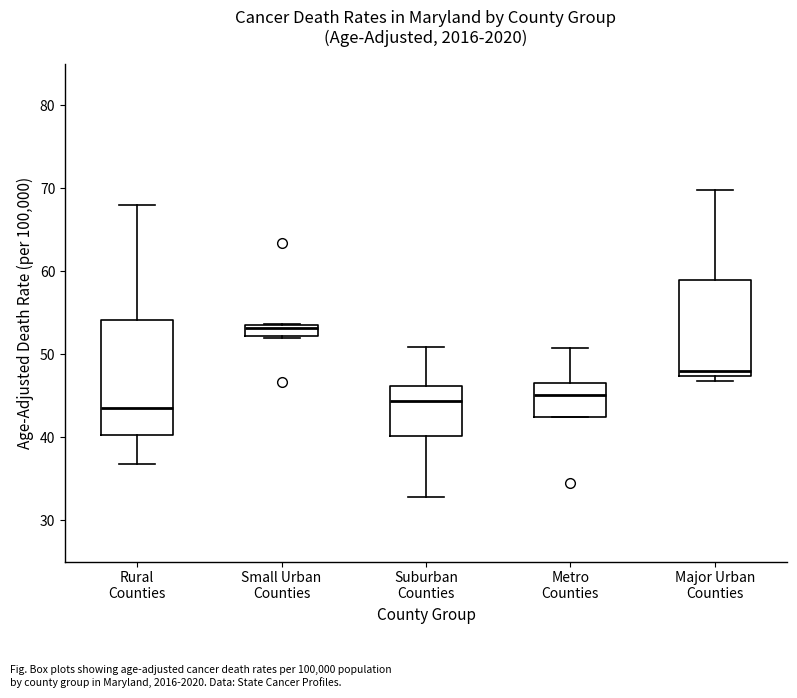

Where is the upper edge of the box for Rural Counties on the y-axis? The values are not printed on the chart, so give them approximately, as read against the axis.

54